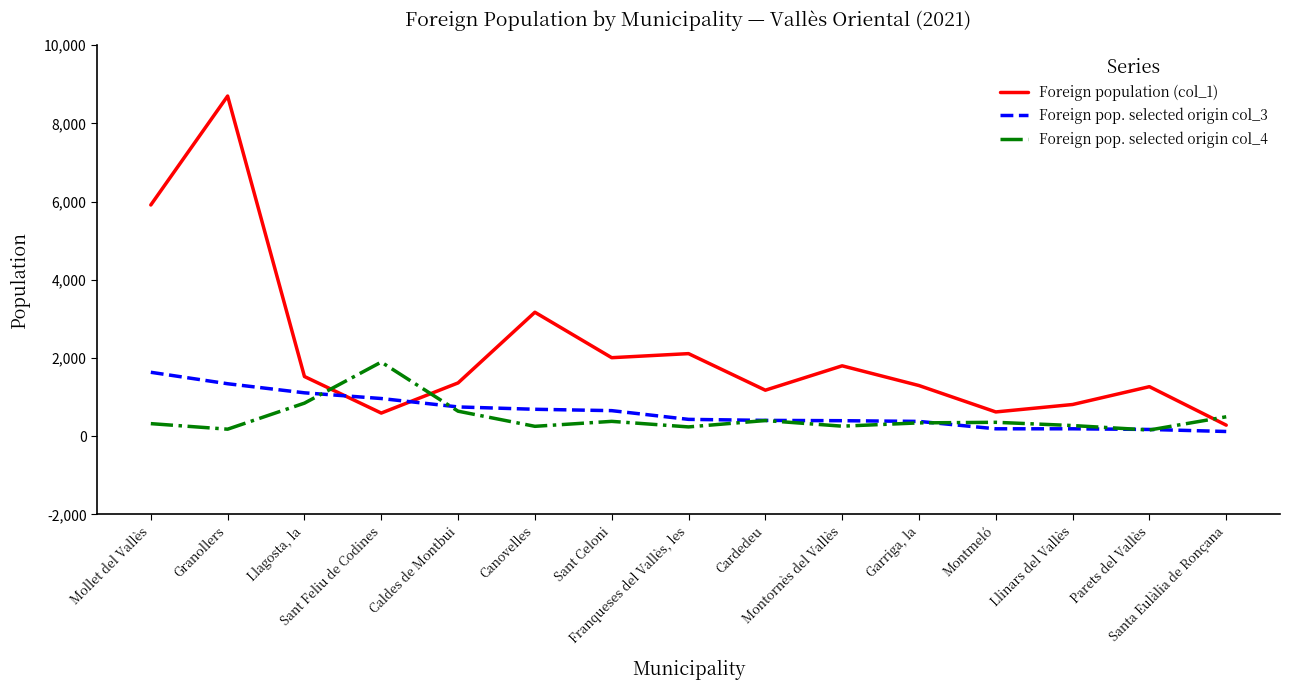

Which series changed the most between Canovelles and Garriga, la?

Foreign population (col_1)